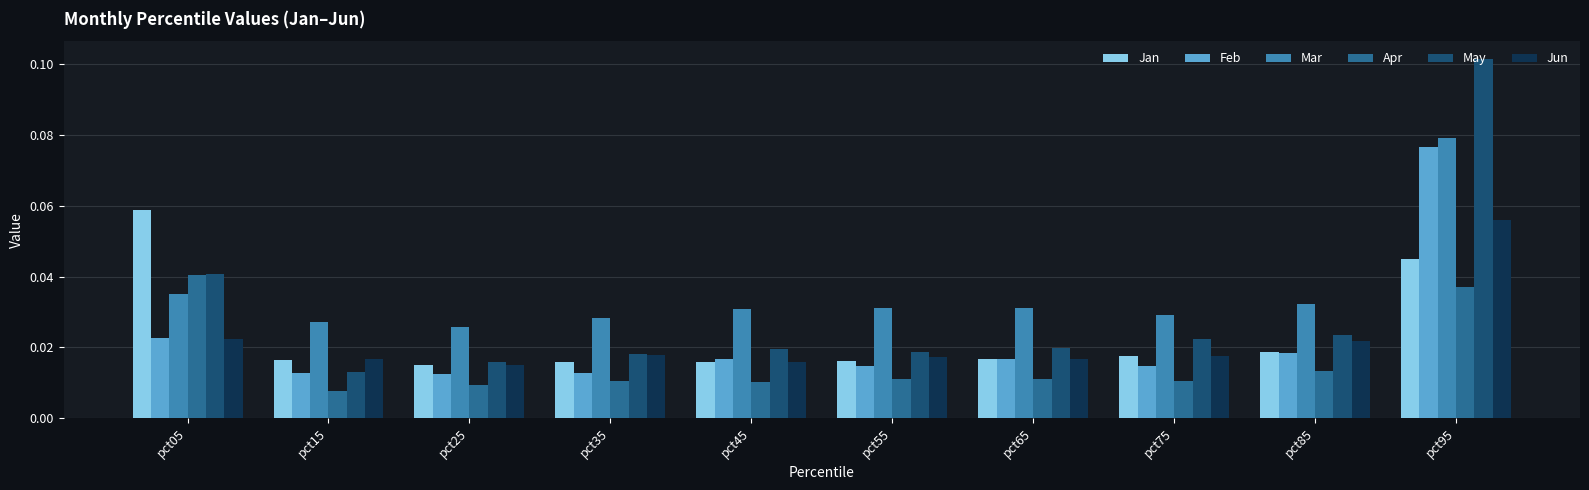

At pct55, list the series in order from largest to smallest.

Mar, May, Jun, Jan, Feb, Apr